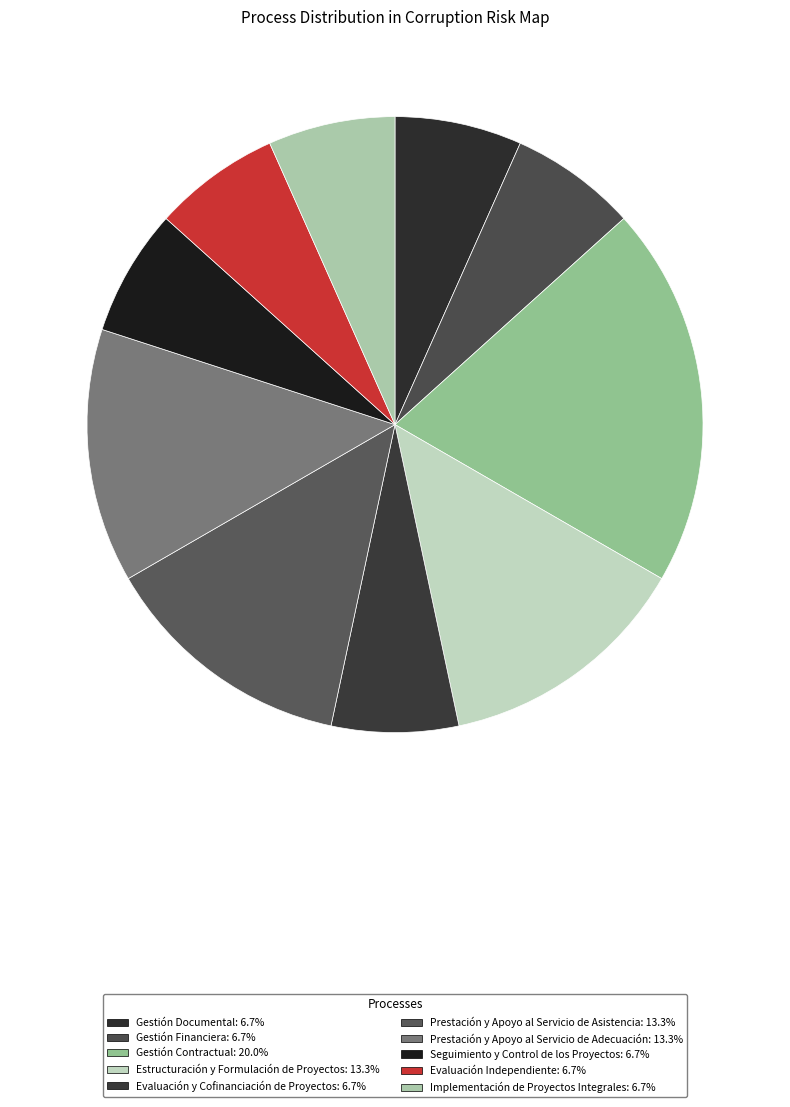

Does Evaluación Independiente account for over 50% of the chart?

No